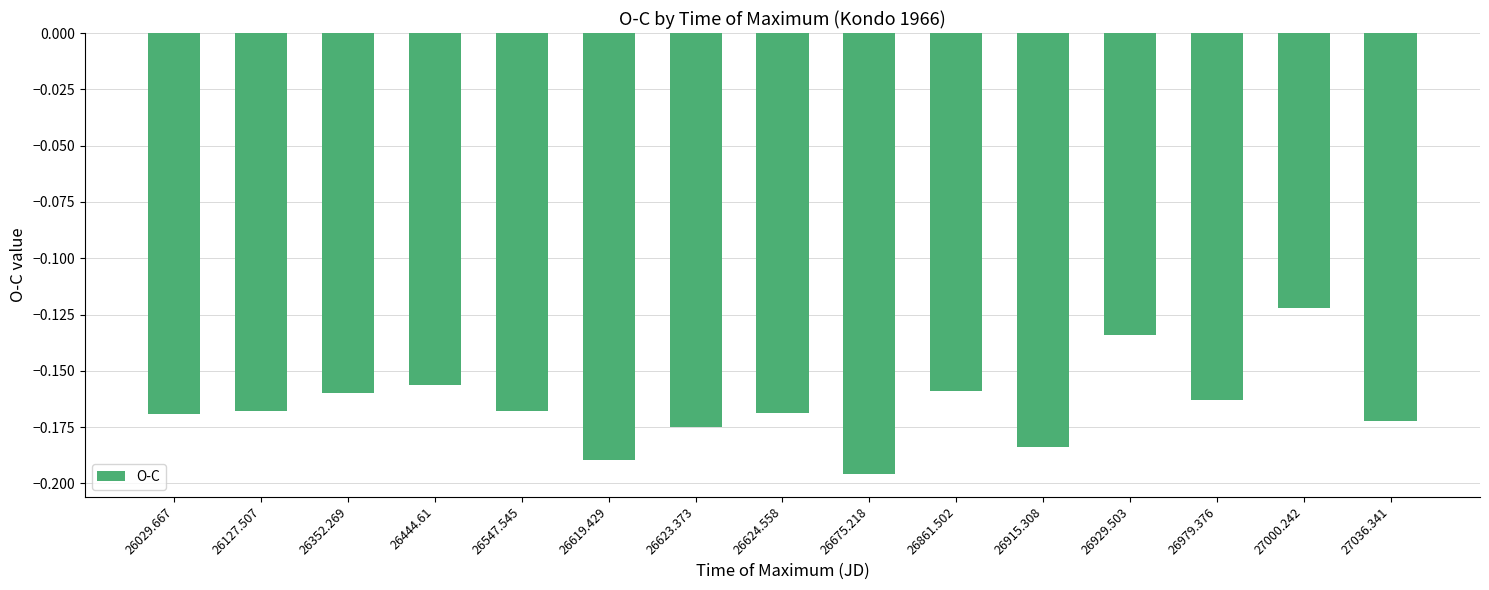

Where is the data nearest to the value 0?

27000.242